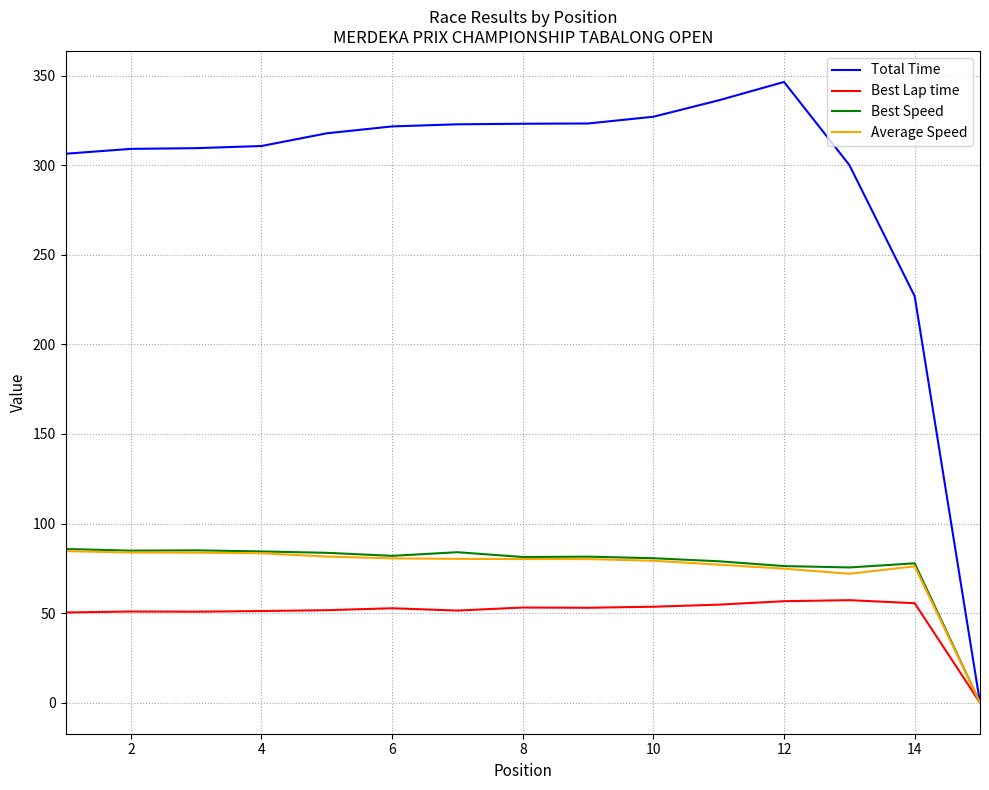

What is the greatest value displayed?

346.5